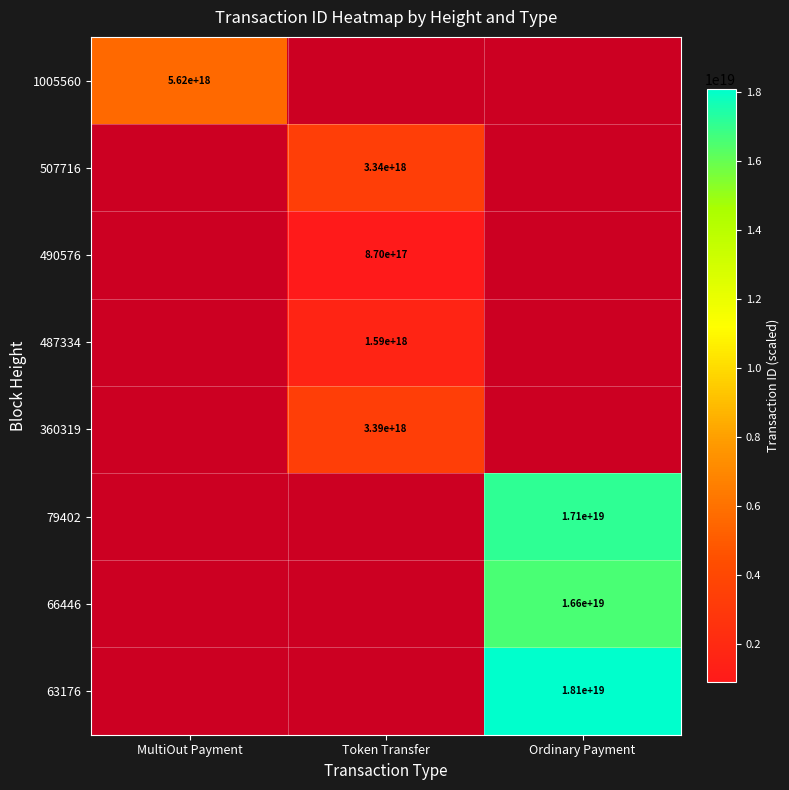

The value of 66446 at Ordinary Payment is 16600000000000000000. True or false?

True